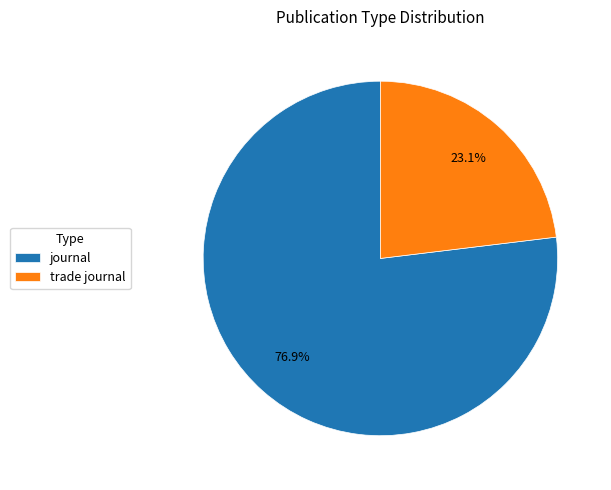

Which category has the smallest portion of the pie?

trade journal